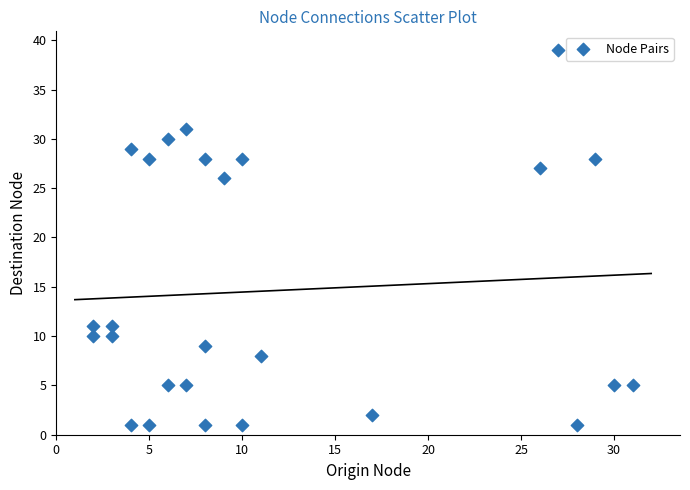

What is the range of X values (max minus min)?

29